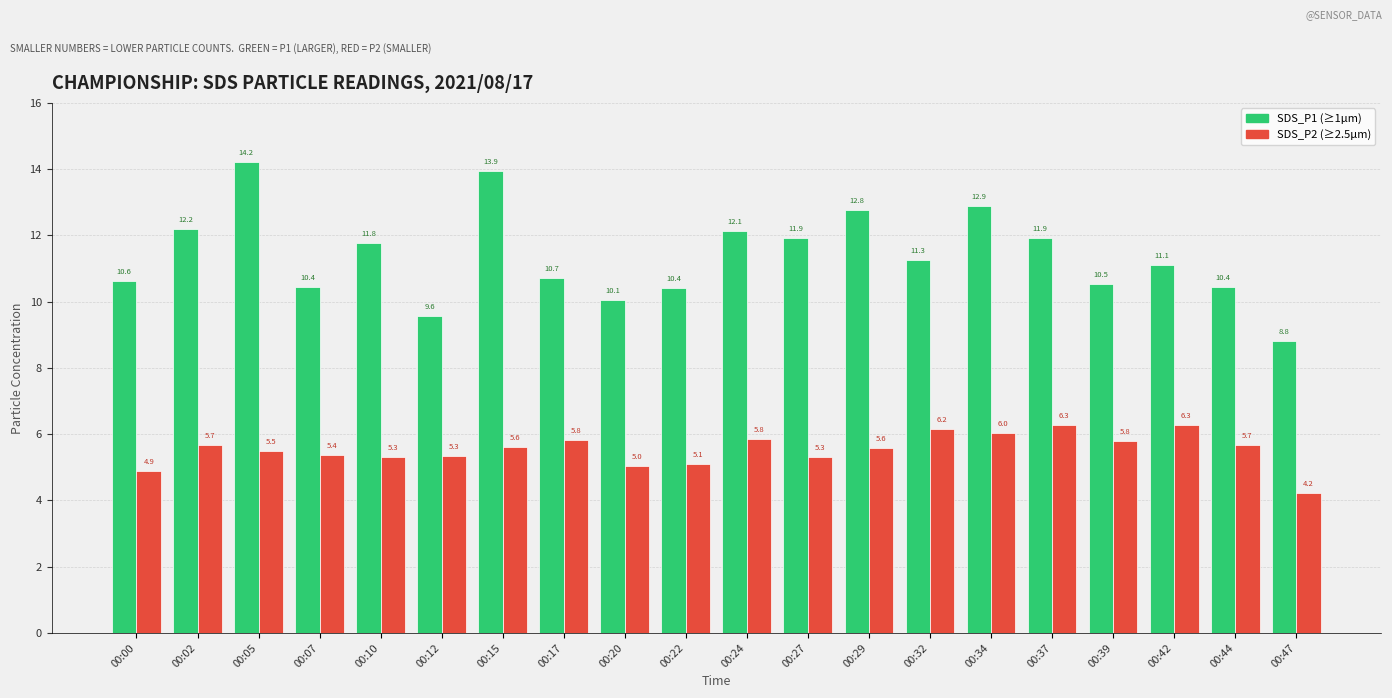

What is the minimum value shown in the chart?

4.2